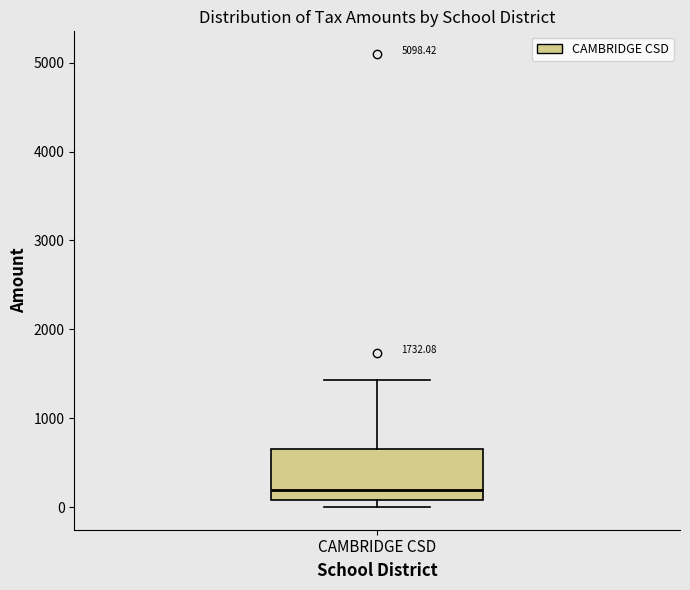

Where does the median line of the box for CAMBRIDGE CSD sit on the y-axis? The values are not printed on the chart, so give them approximately, as read against the axis.

200